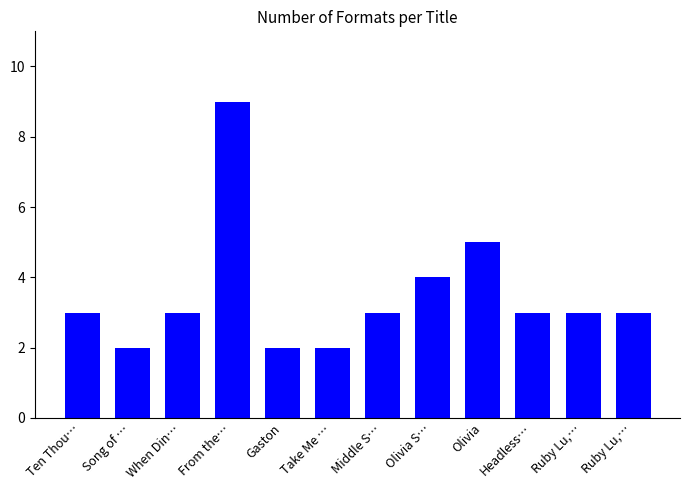

True or false: the data shows 3 at Gaston.

False